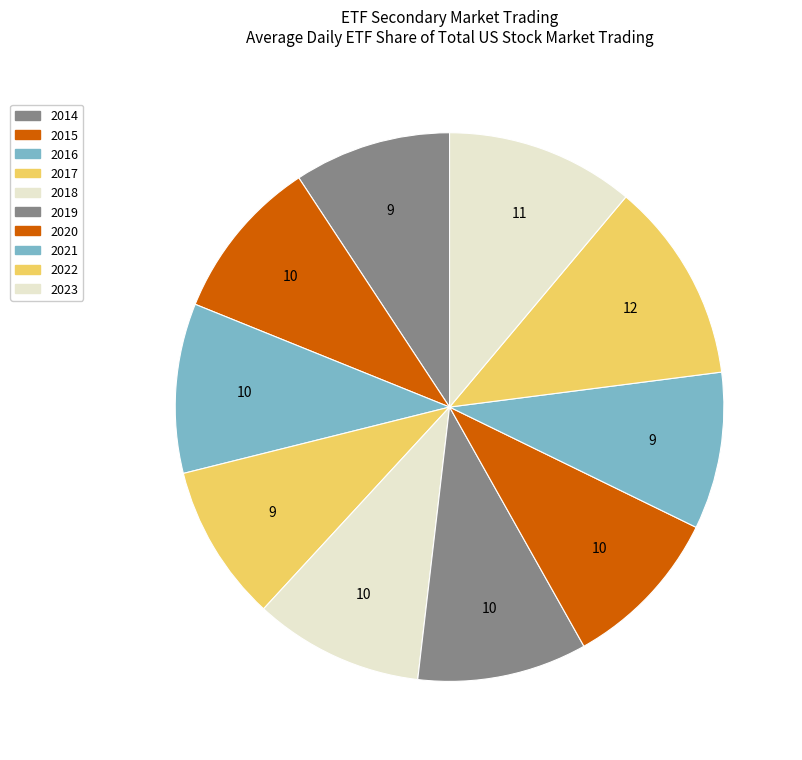

Is there any slice that represents more than half of the pie?

No